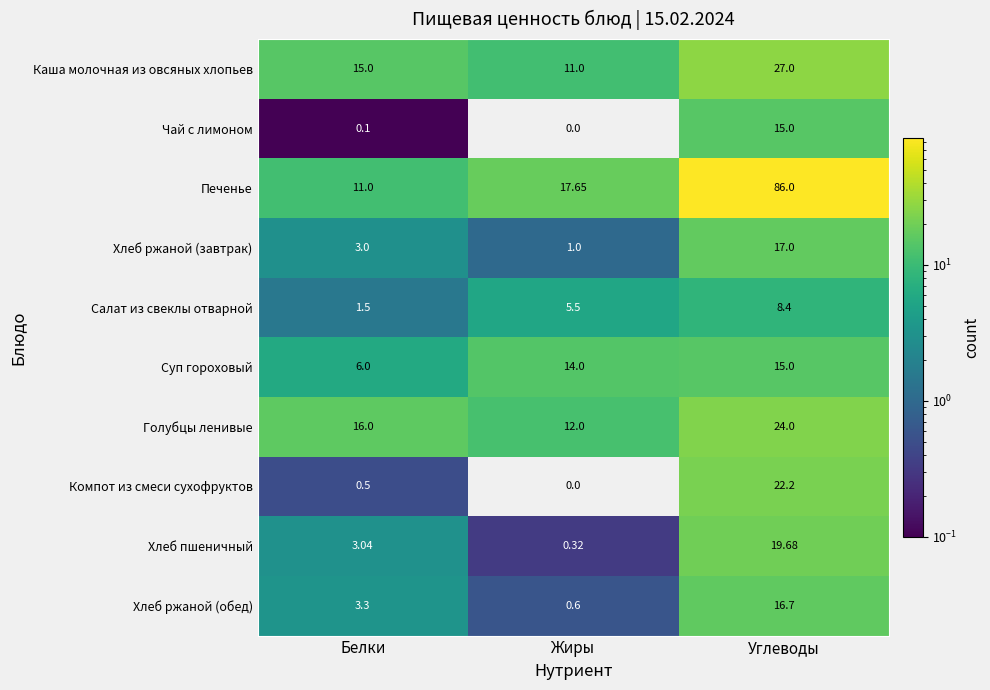

Which category has the lowest value across all series?

Жиры